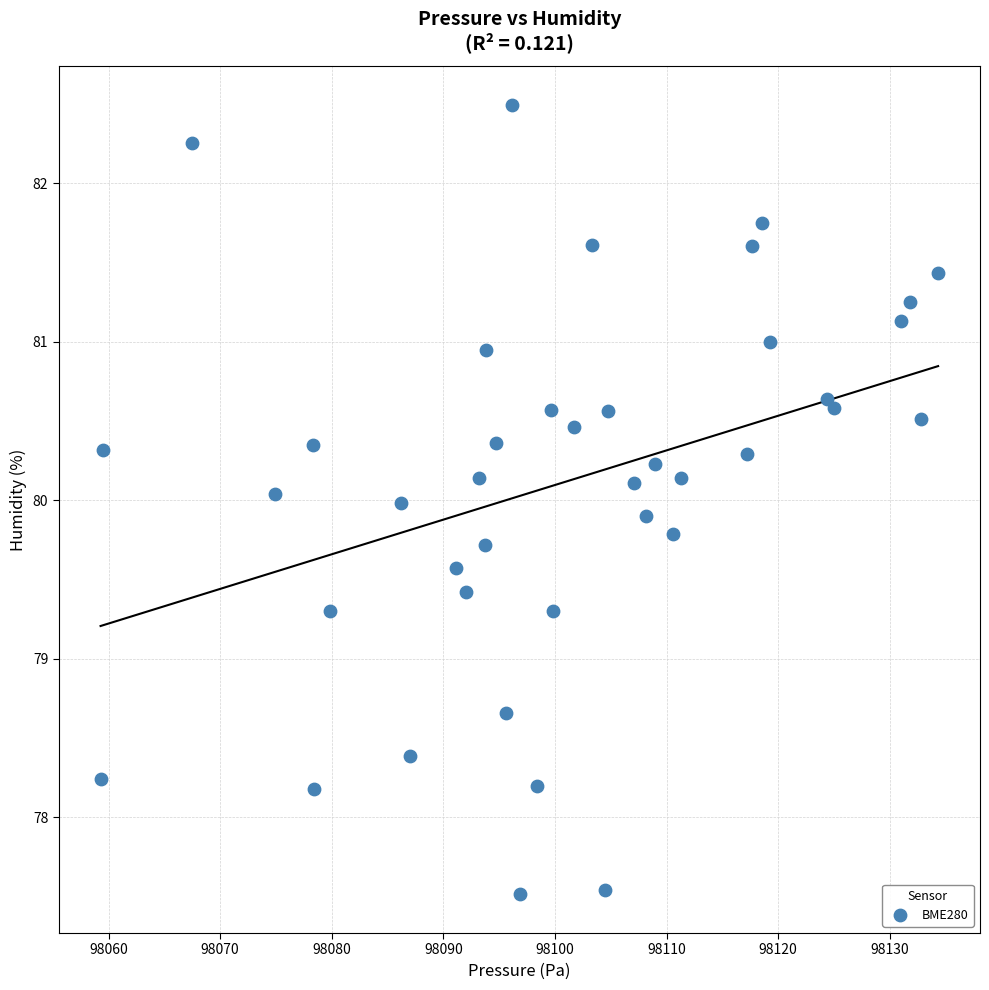

What is the range of X values (max minus min)?

75.1